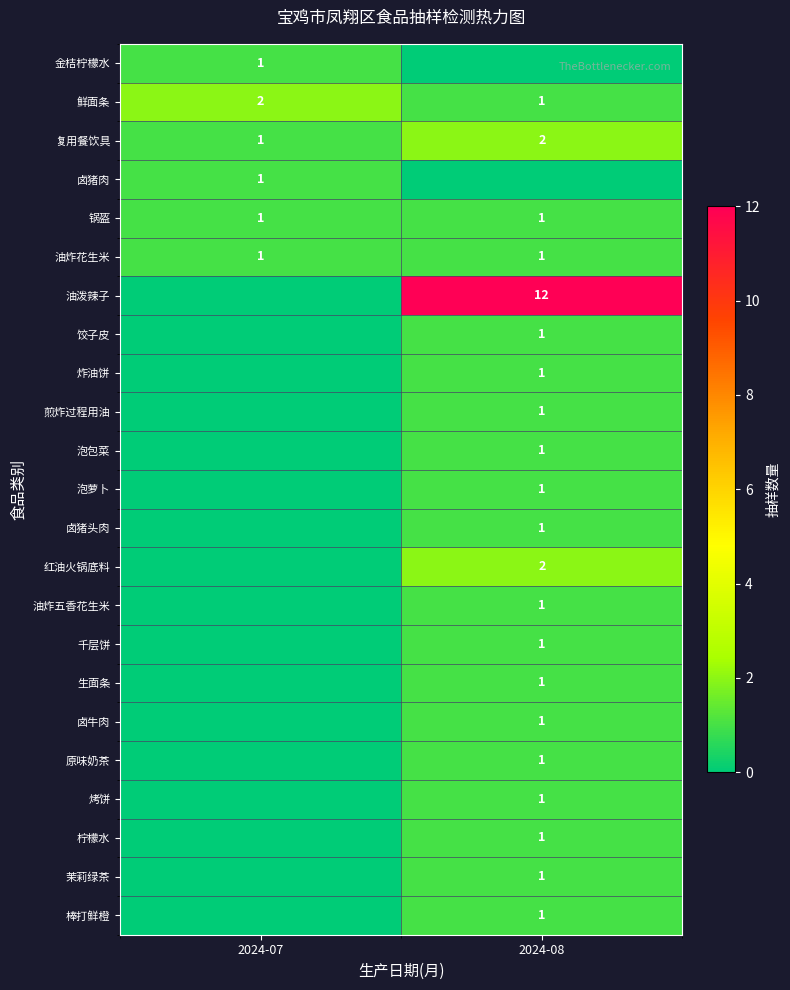

True or false: 卤猪头肉 has a value of 1 at 2024-08.

True